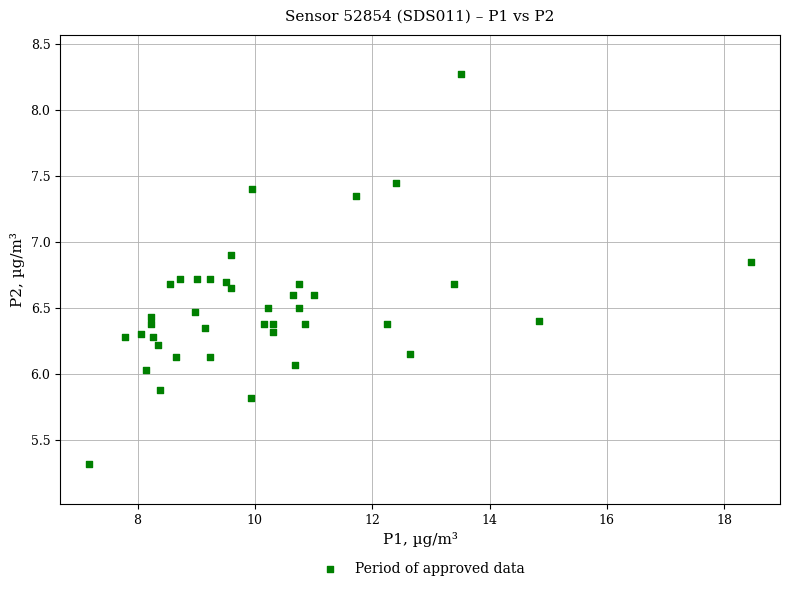

What is the range of X values (max minus min)?

11.3